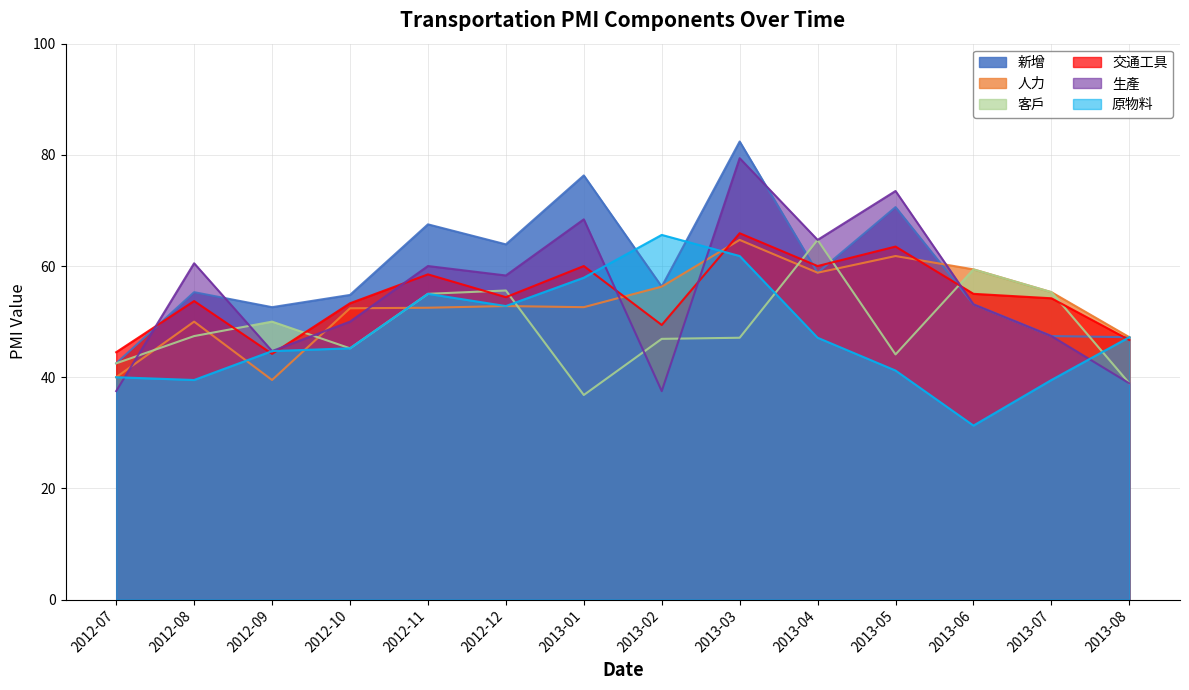

Which category has the lowest value in the 生產 series?

2012-07